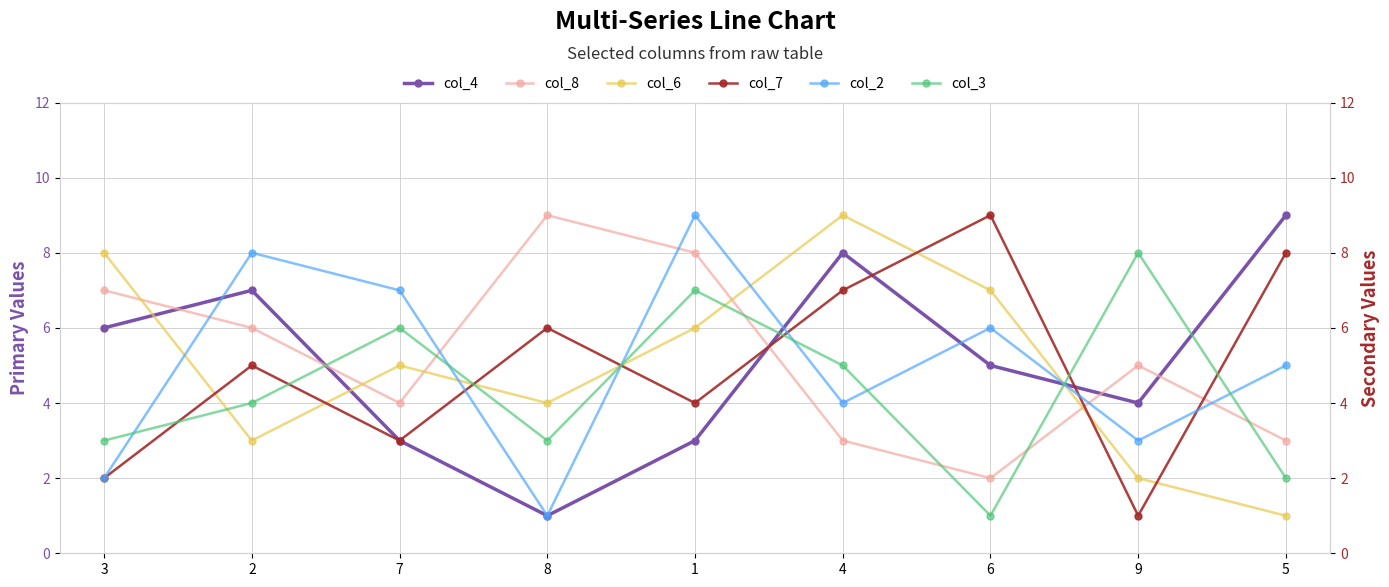

What position from the left is 1?

5